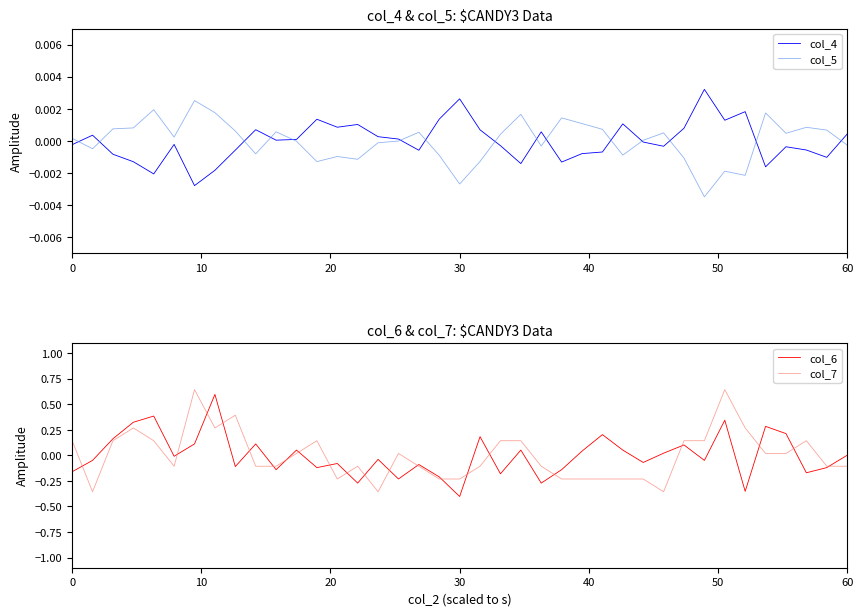

The value of col_6 at 30 is -0.6. True or false?

False